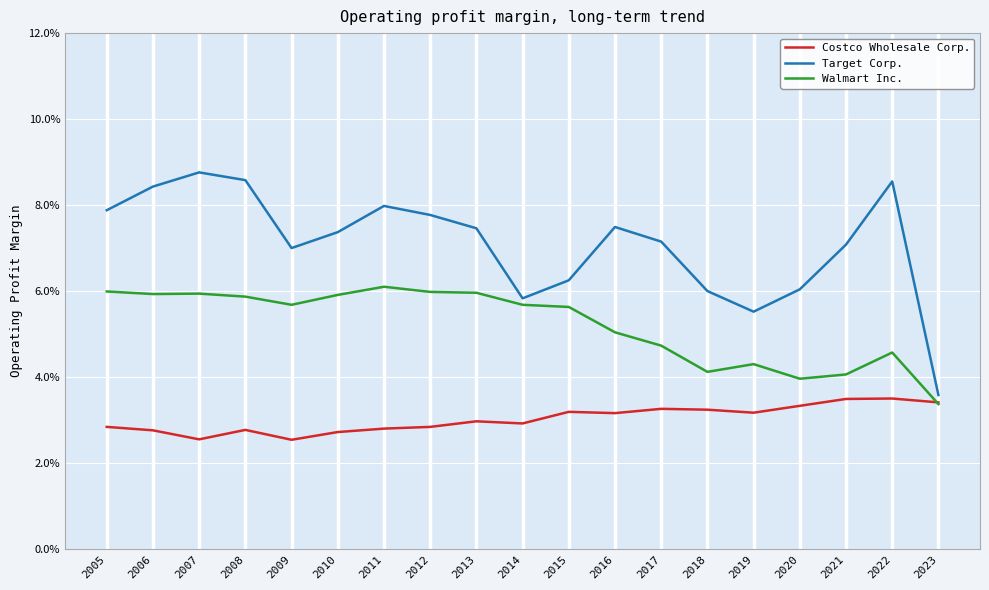

The Costco Wholesale Corp. series shows 0.1 at 2021. True or false?

False